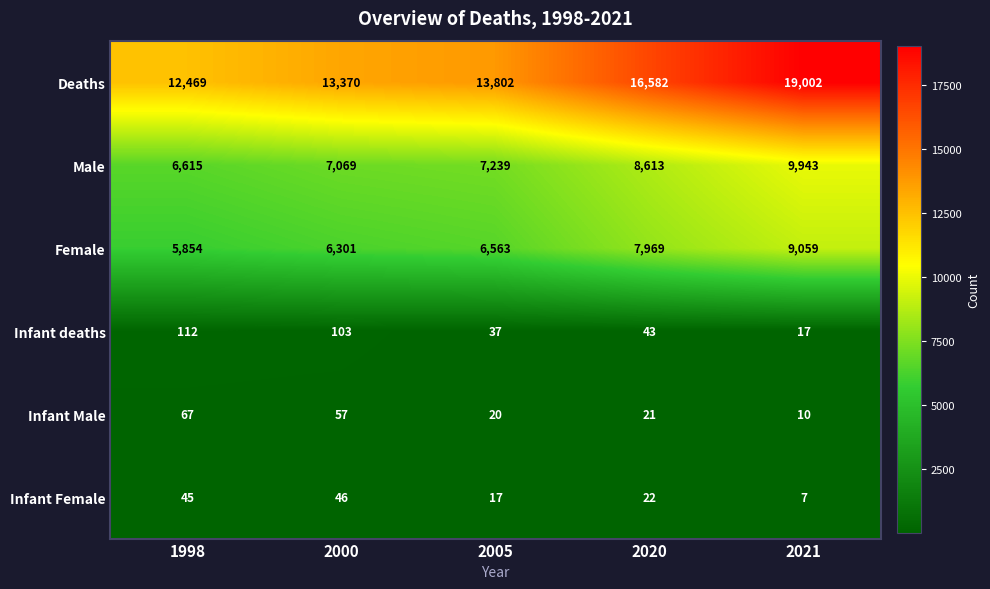

List the series in order of their peak value, lowest first.

Infant Female, Infant Male, Infant deaths, Female, Male, Deaths